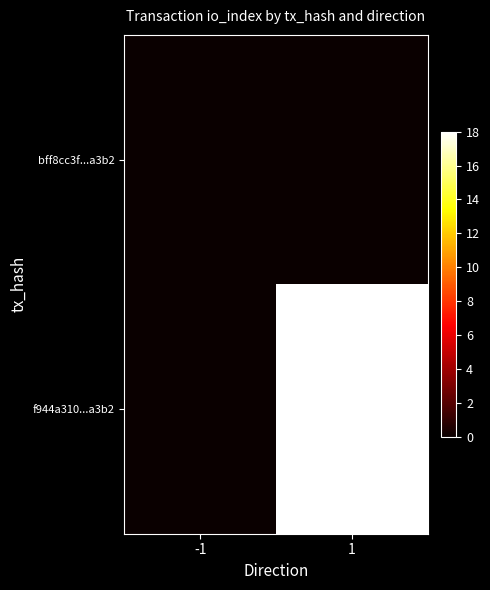

Reading left to right, list all the values displayed in this chart.

bff8cc3f...a3b2: -1=0	1=0
f944a310...a3b2: -1=0	1=18